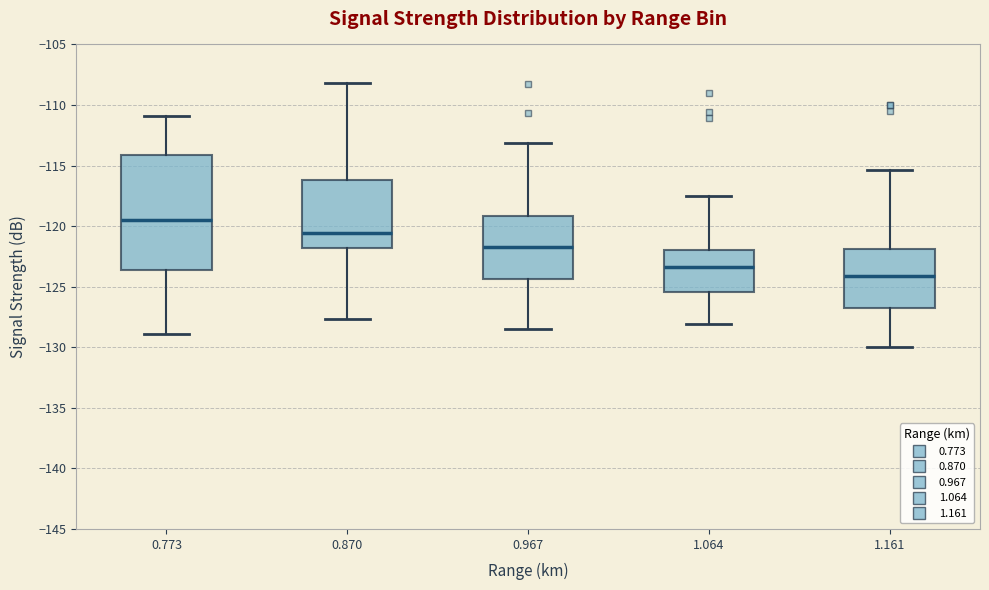

Which box has the lowest median line?

1.161